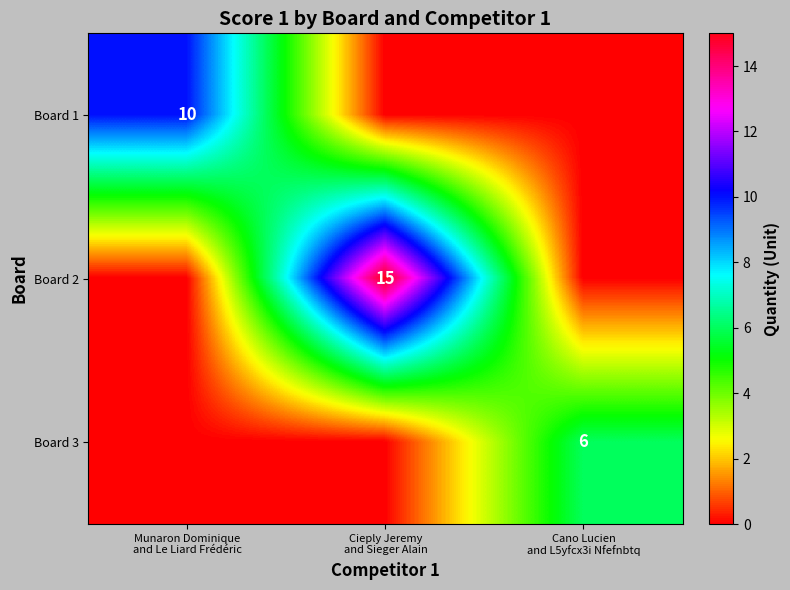

At which category does the chart reach its peak across all series?

Cieply Jeremy
and Sieger Alain